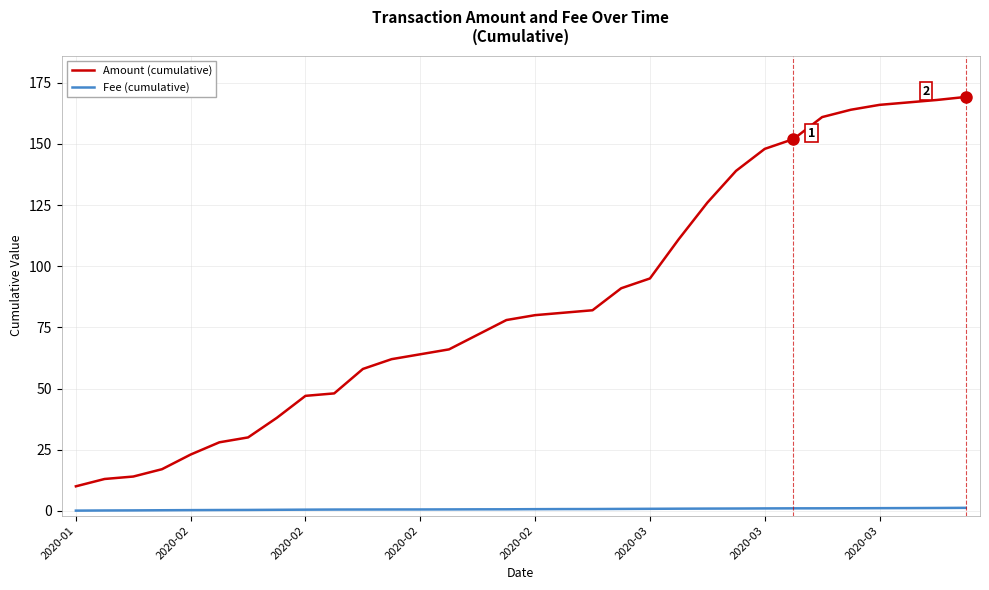

What is the average value of the Amount (cumulative) series?

86.5